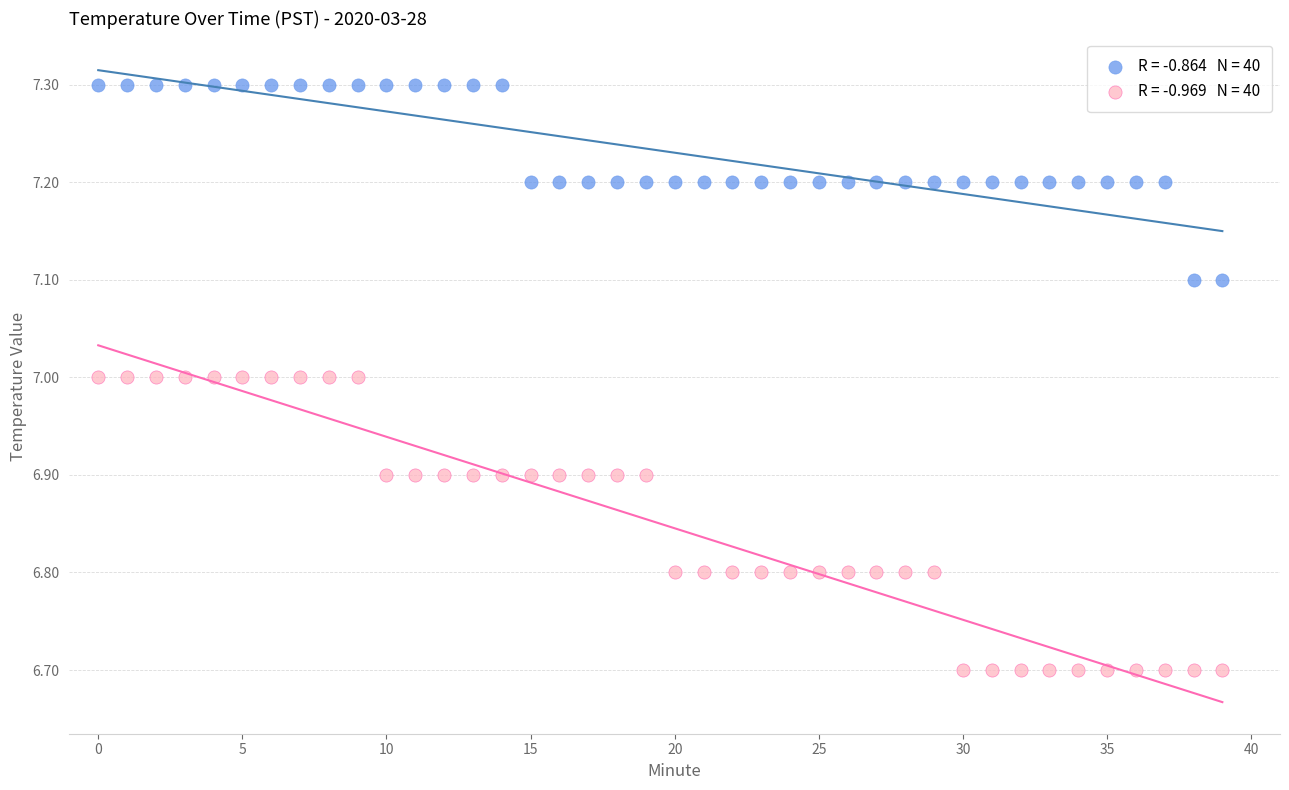

Across all data points, what is the range of Y values (max minus min)?

0.6